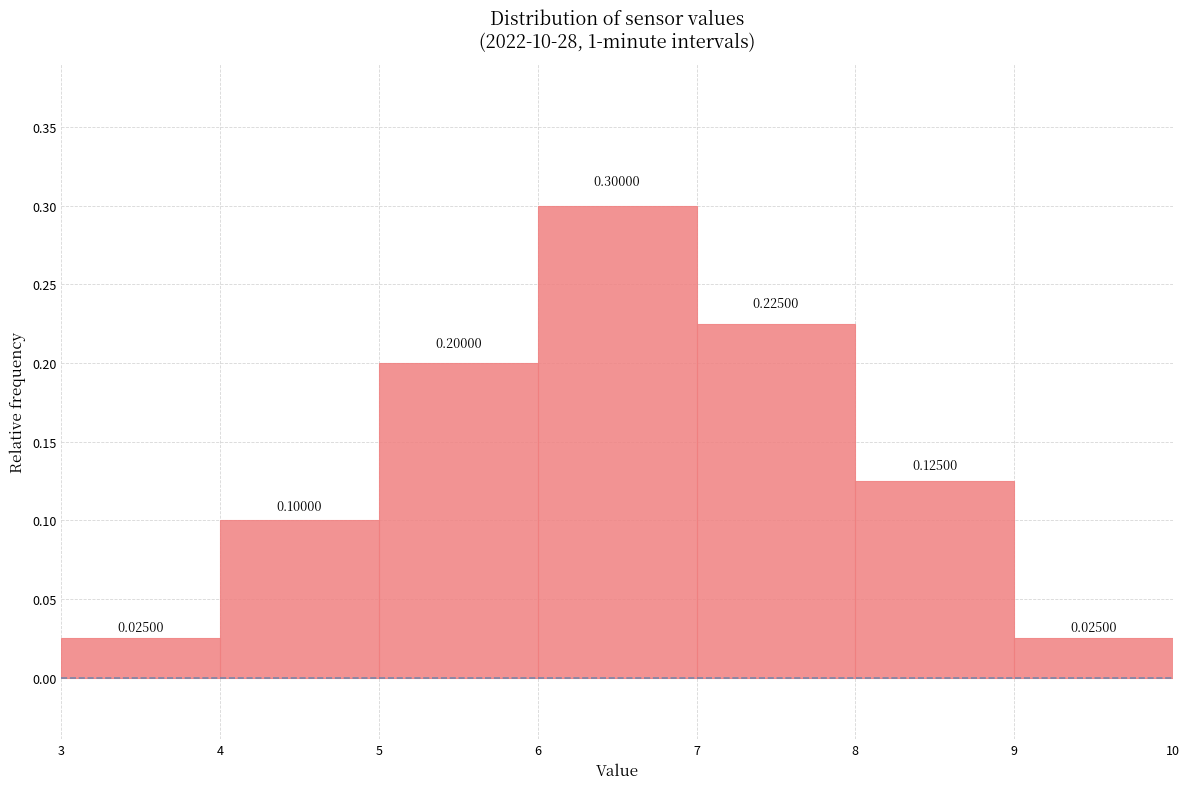

Over which range of the x-axis is the bar tallest?

6 to 7